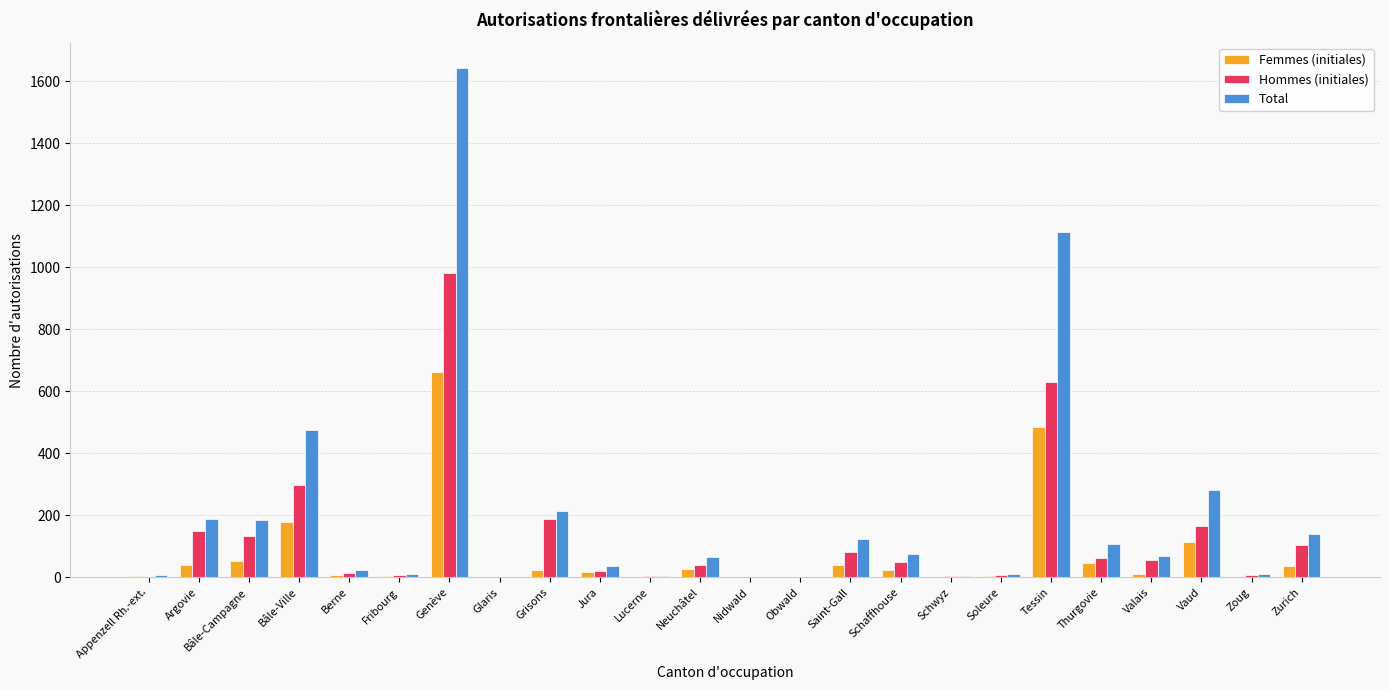

Which series changed the most between Berne and Genève?

Total